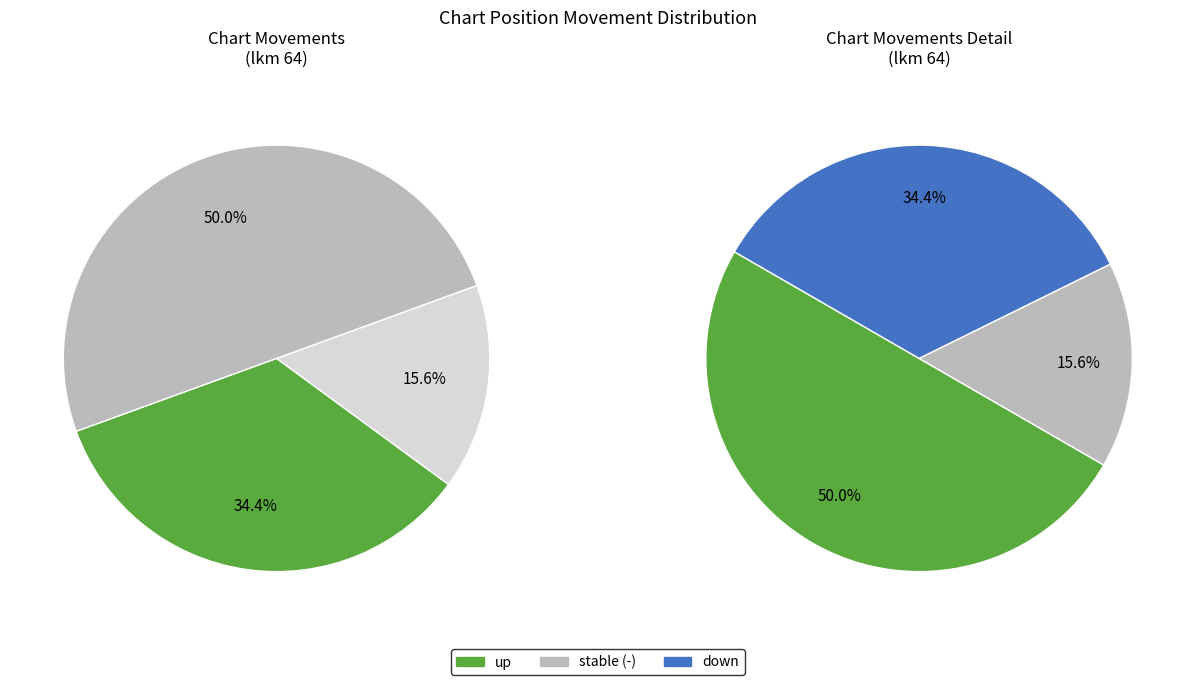

How many segments does this pie chart have?

3